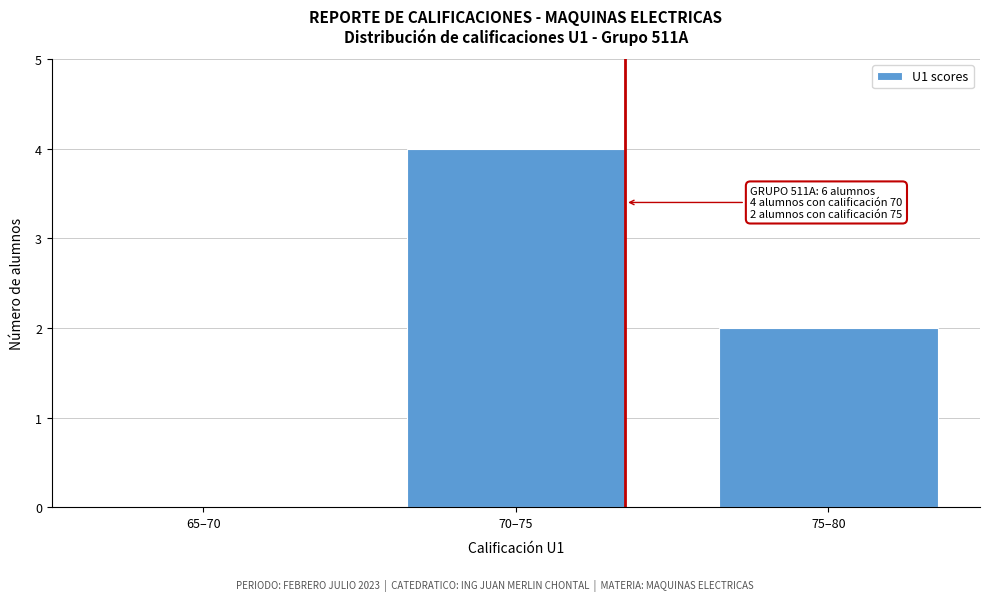

Reading right to left, extract all data points from this chart.

75–80=2	70–75=4	65–70=0